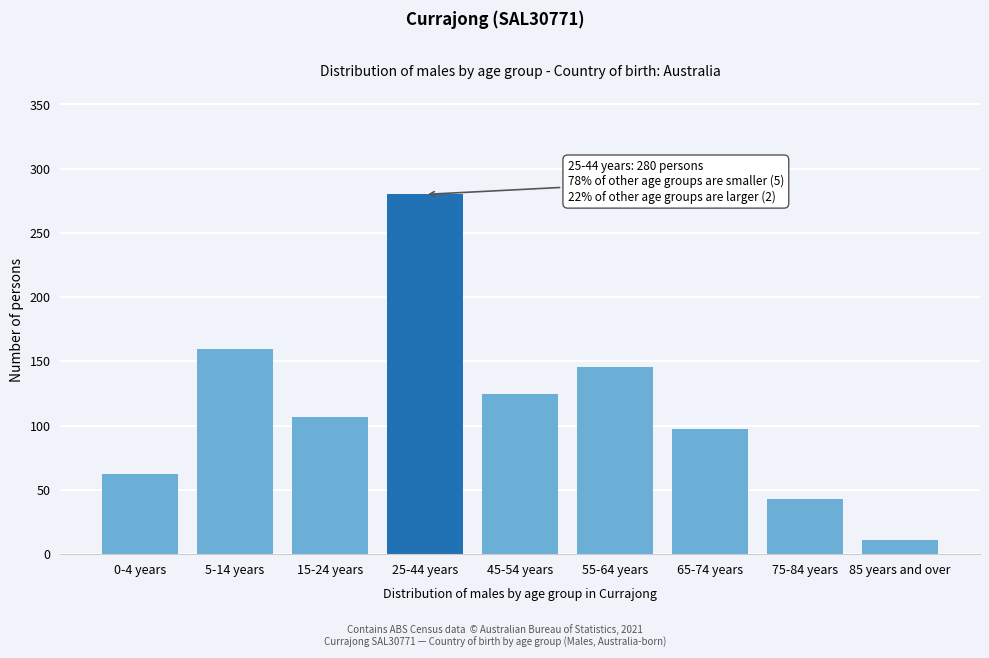

Reading left to right, extract all data points from this chart.

0-4 years=62	5-14 years=160	15-24 years=107	25-44 years=280	45-54 years=125	55-64 years=146	65-74 years=97	75-84 years=43	85 years and over=11